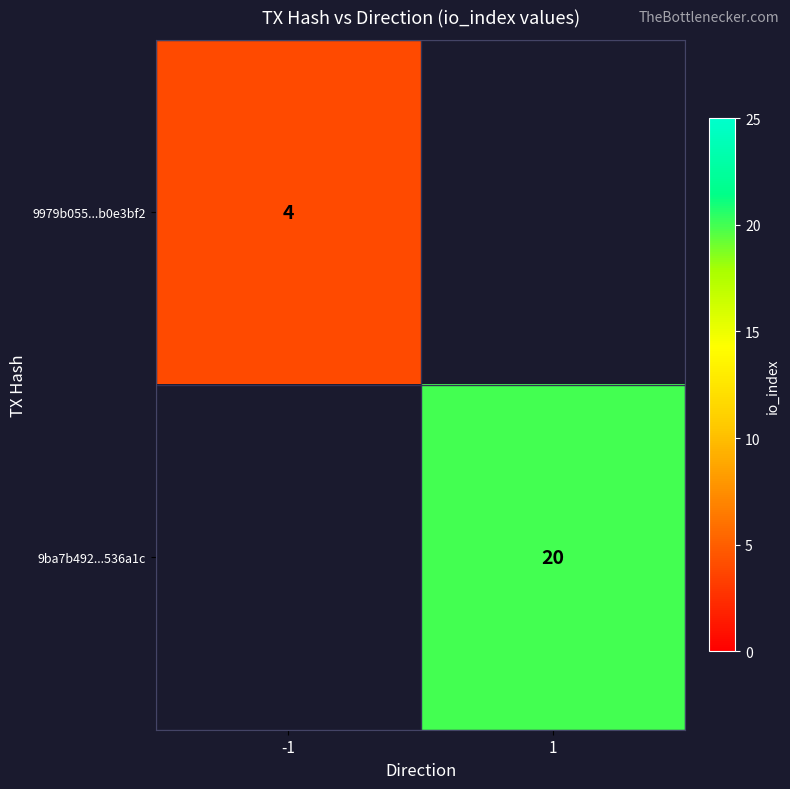

True or false: 9ba7b492...536a1c has a value of 20 at 1.

True